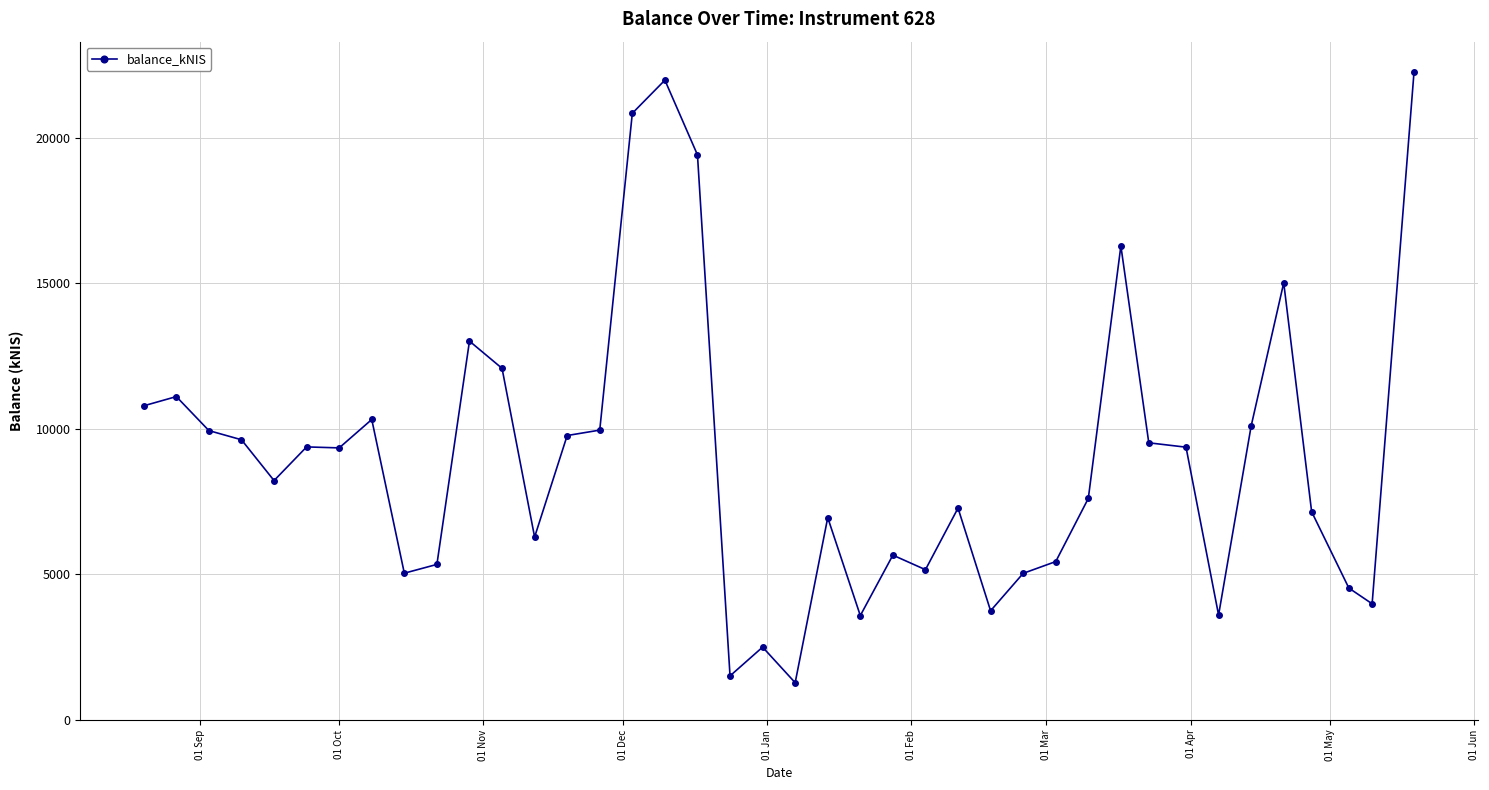

True or false: the data has more than 1 interior local peaks.

True